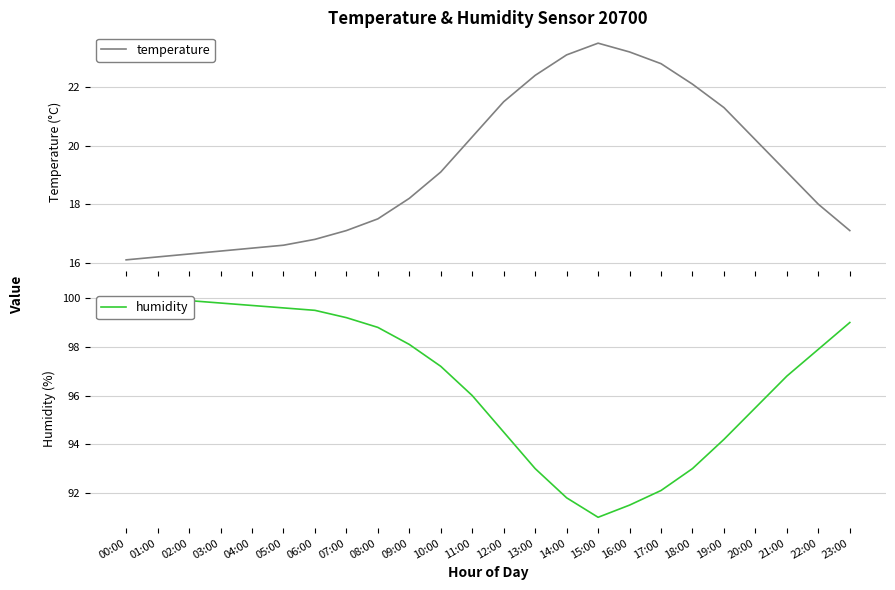

What is the difference between the highest and lowest values at 05:00?

83.0